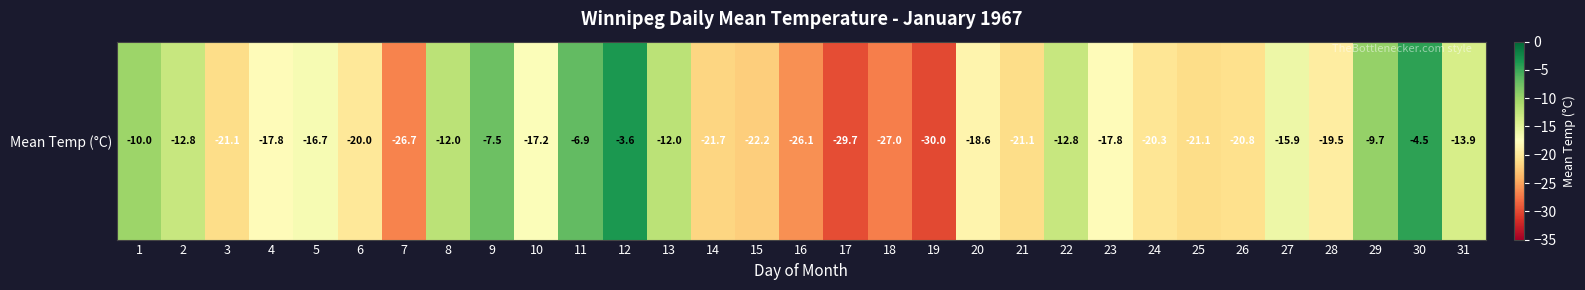

List the labels in order of value, largest first.

12, 30, 11, 9, 29, 1, 8, 13, 2, 22, 31, 27, 5, 10, 4, 23, 20, 28, 6, 24, 26, 3, 21, 25, 14, 15, 16, 7, 18, 17, 19